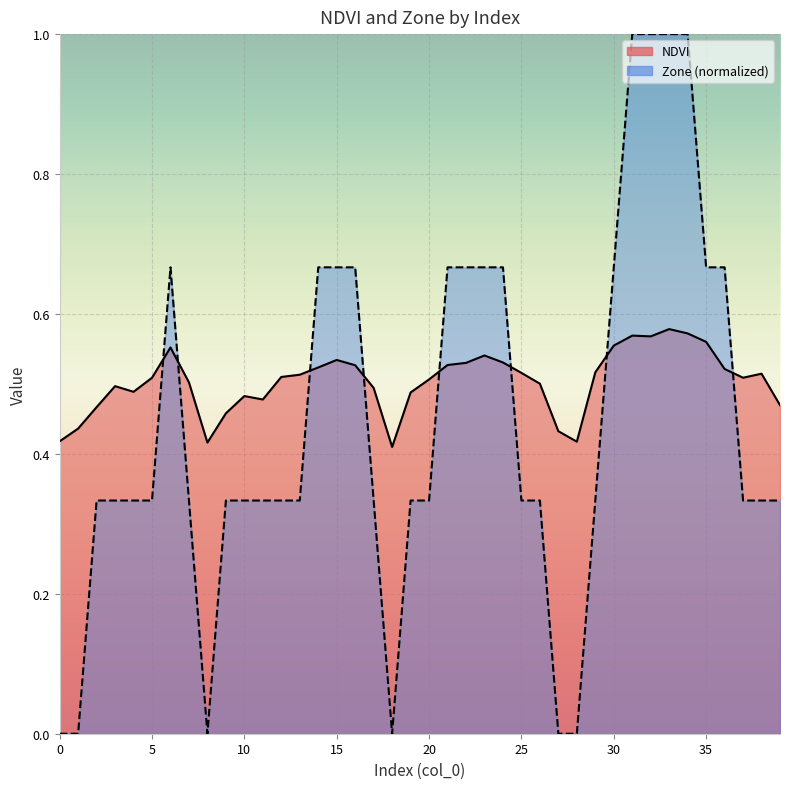

What is the sum of the Zone values at 14 and 33?

1.7